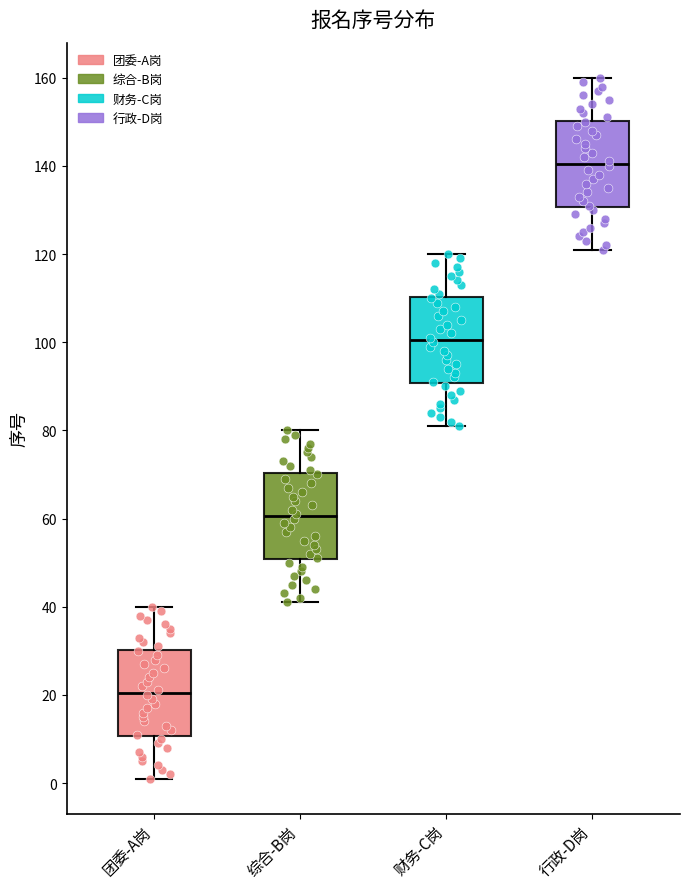

Where is the upper edge of the box for 行政-D岗 on the y-axis? The values are not printed on the chart, so give them approximately, as read against the axis.

150